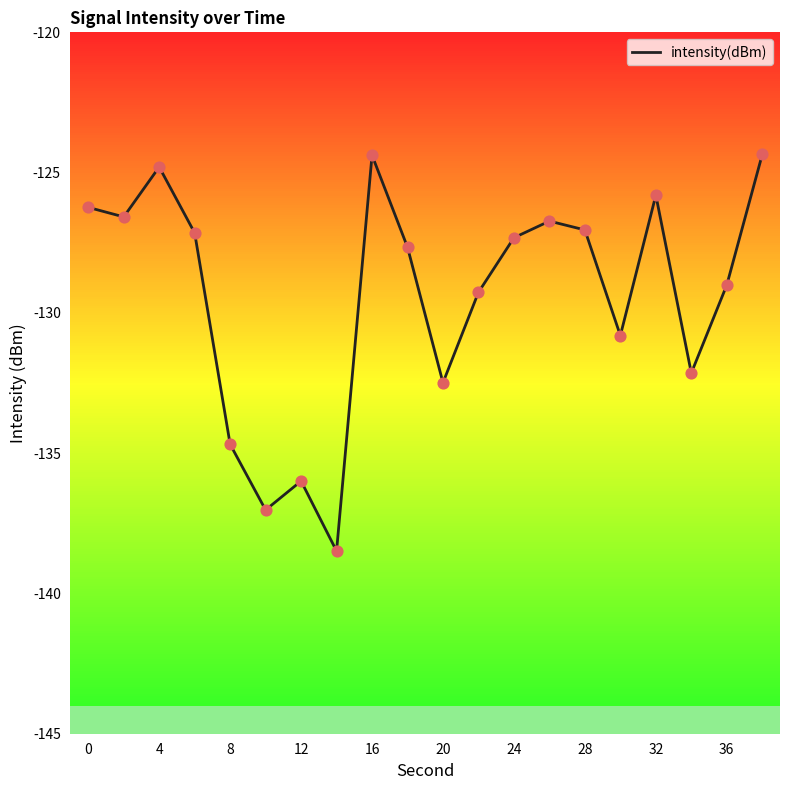

What is the difference between the maximum and minimum values?

14.1